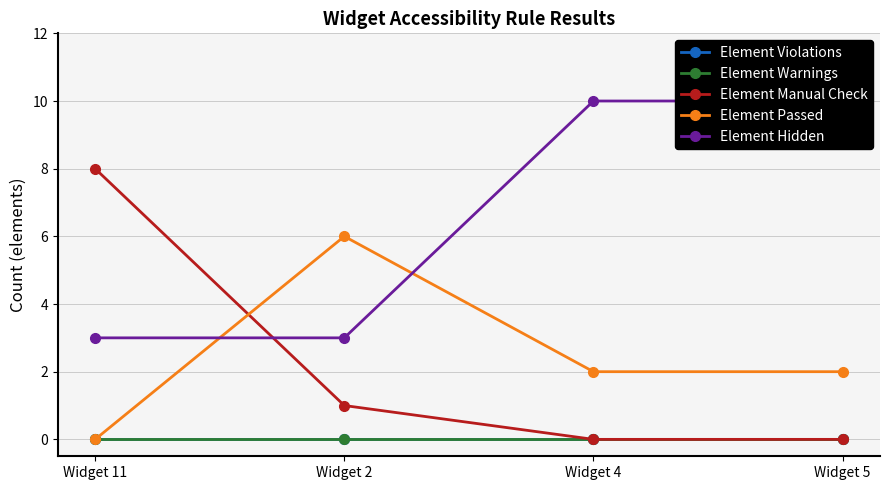

Reading left to right, transcribe all the data shown in this chart.

Element Violations: 0	0	0	0
Element Warnings: 0	0	0	0
Element Manual Check: 8	1	0	0
Element Passed: 0	6	2	2
Element Hidden: 3	3	10	10